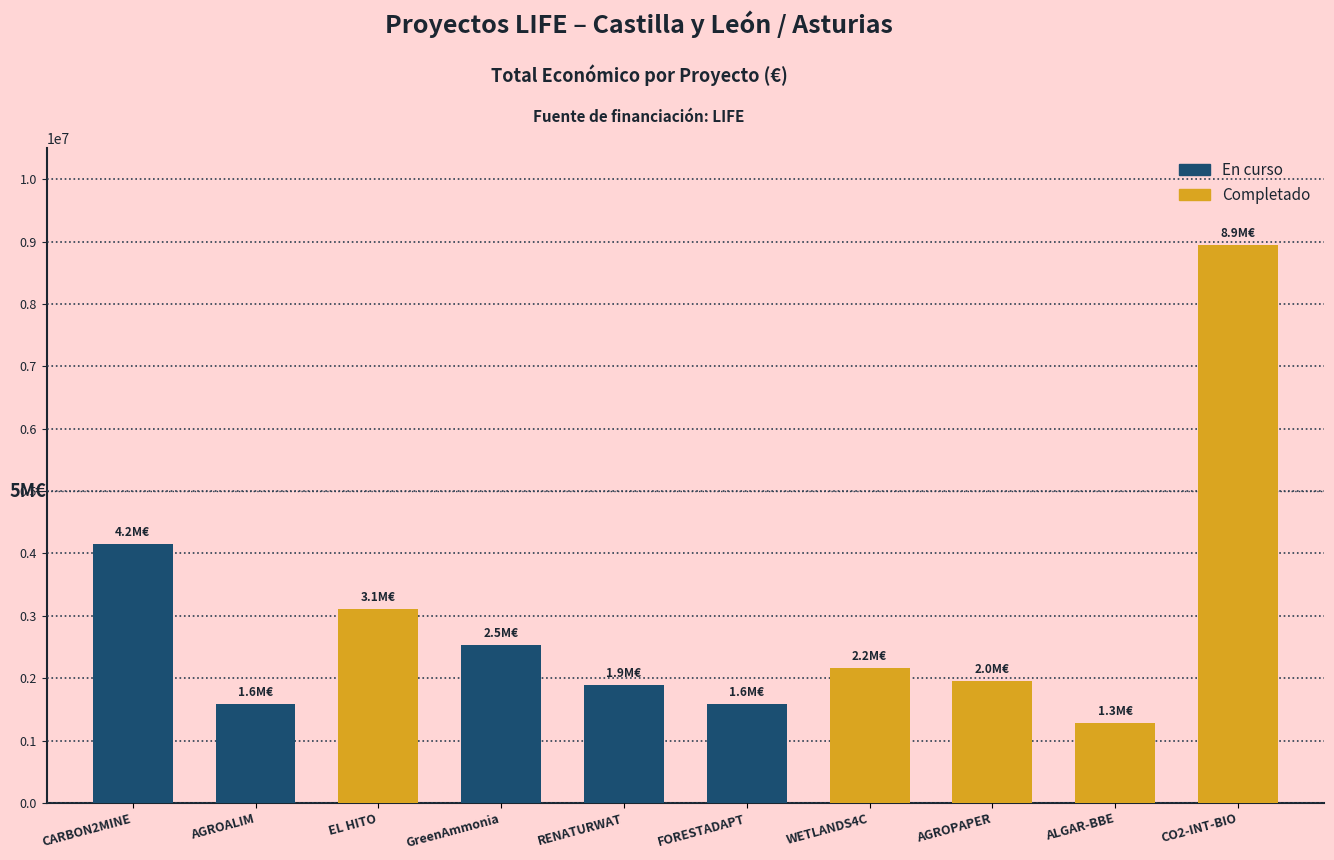

The Completado series shows 1276642 at ALGAR-BBE. True or false?

True